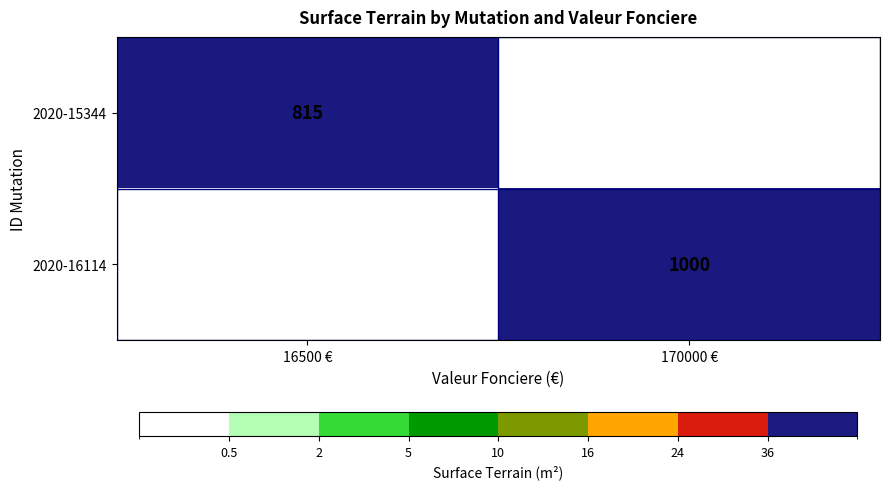

The value of 2020-15344 at 16500 € is 815. True or false?

True